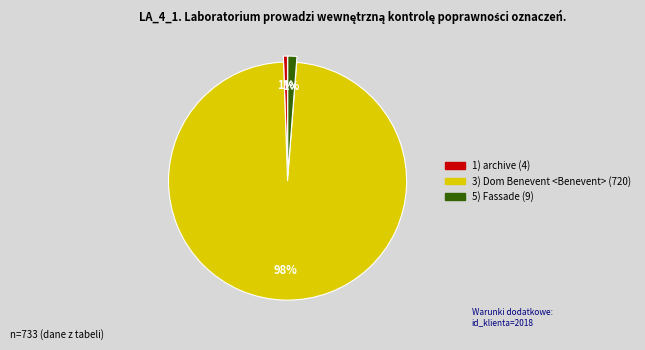

How many slices are in this pie chart?

3